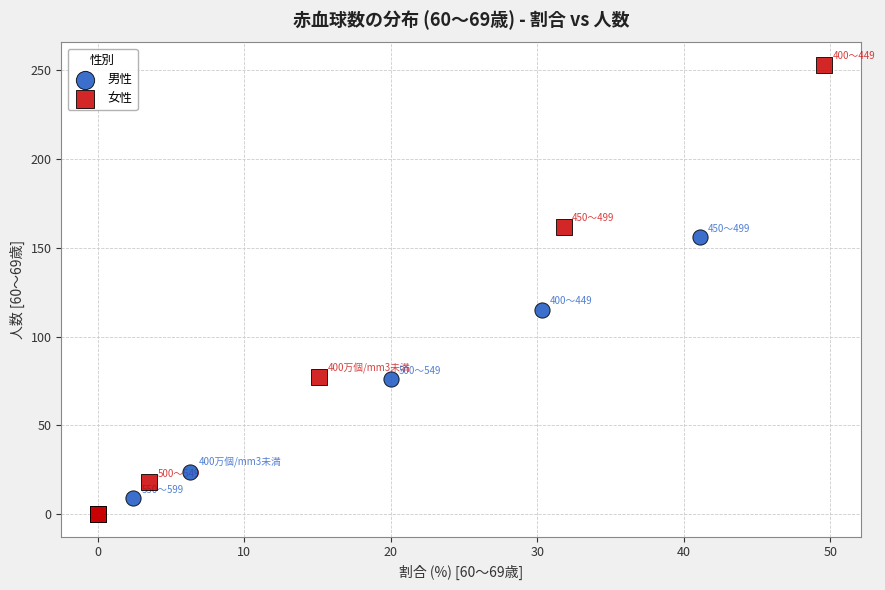

What are all the series names shown in the legend?

男性, 女性